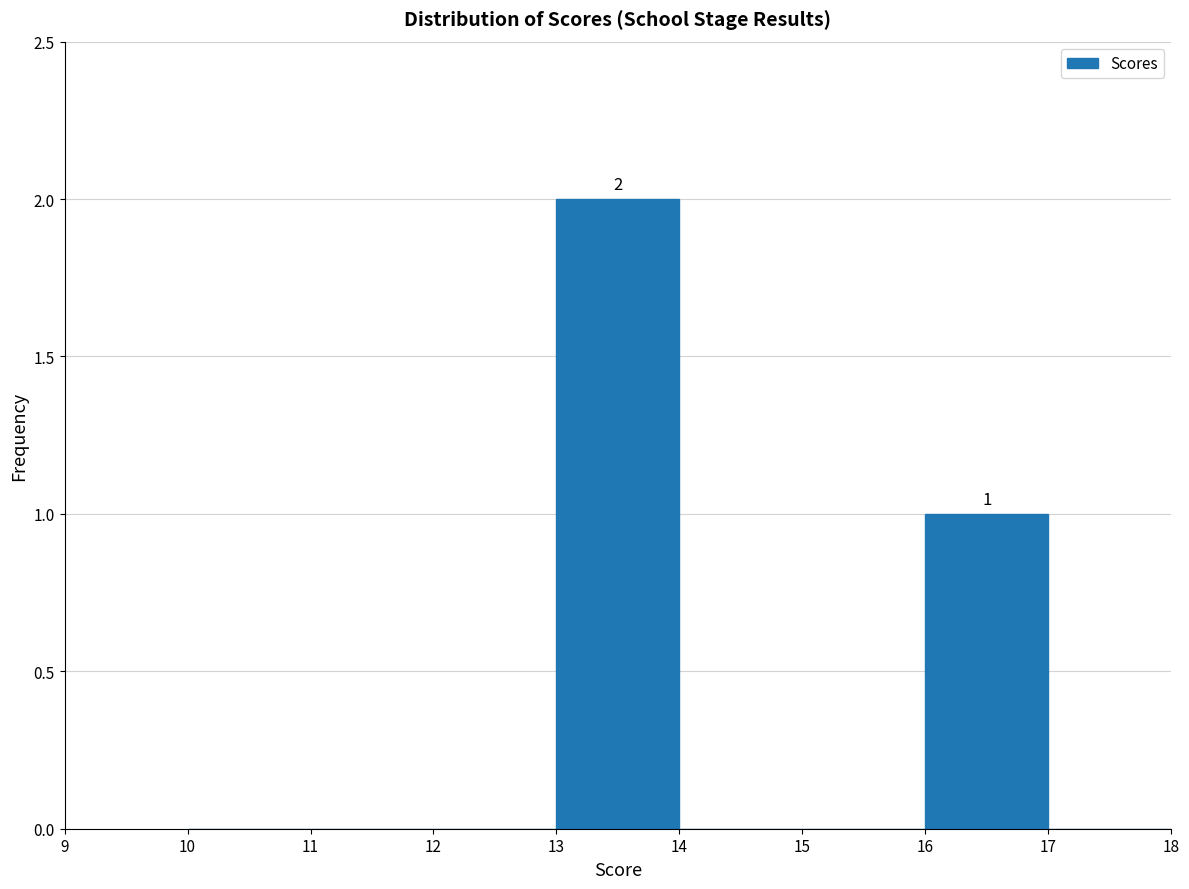

Over which range of the x-axis is the bar tallest?

13 to 14